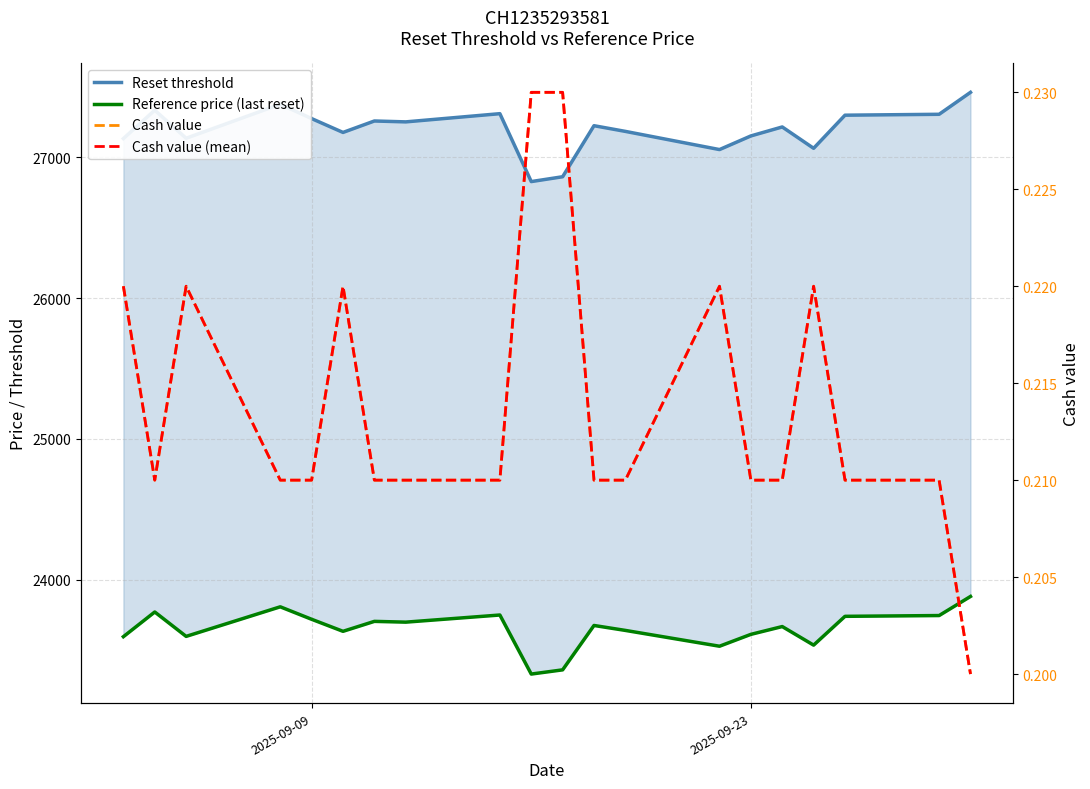

How many lines are shown in the chart?

4